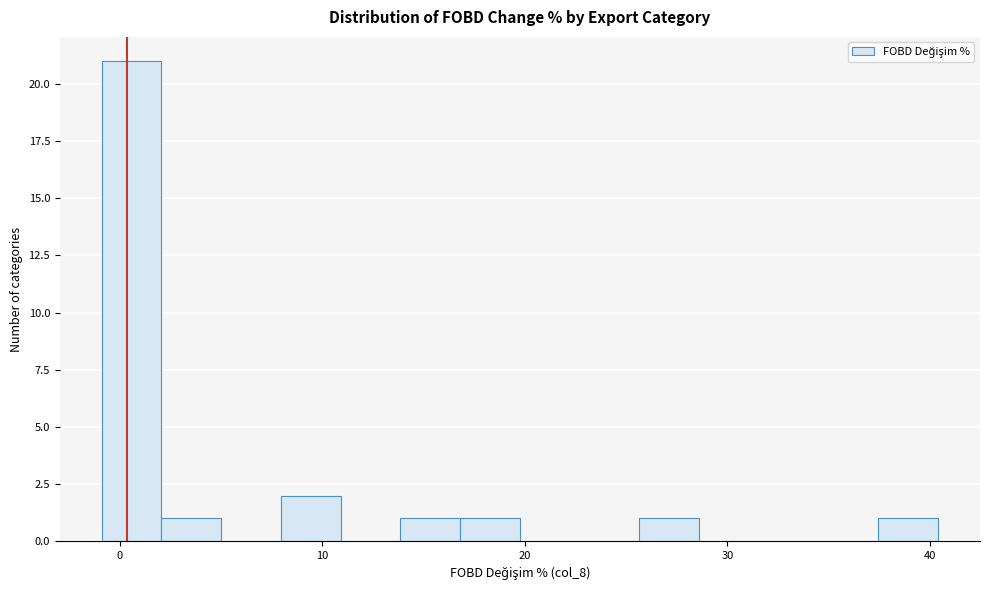

Around what value on the x-axis is the tallest bar? Give the approximate position of its centre, as read against the axis.

1